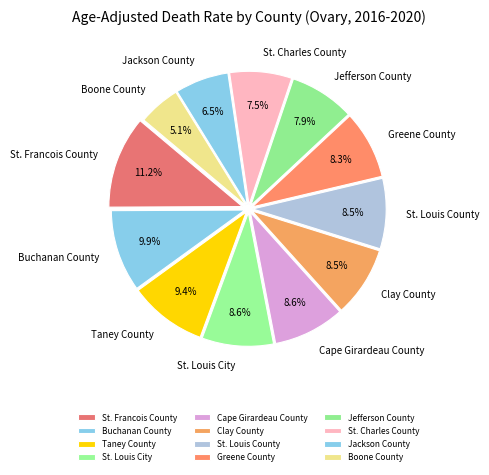

Count the number of slices in the pie.

12